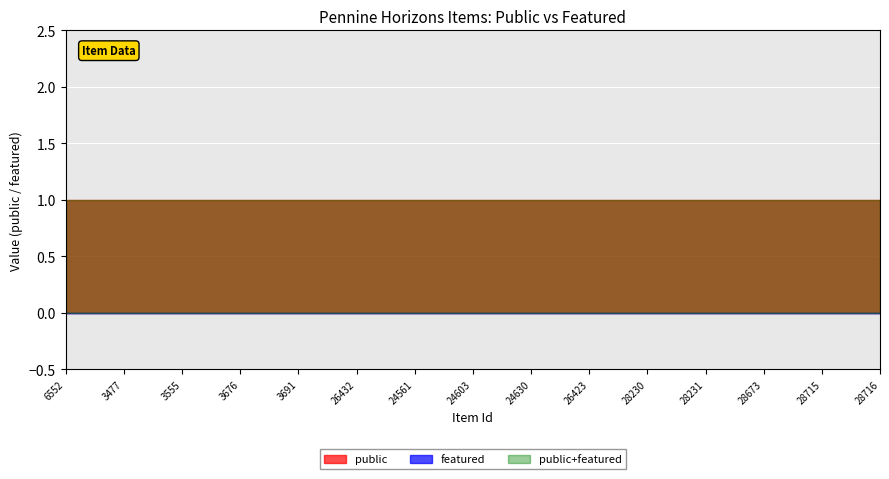

At 24603, list the series in order from smallest to largest.

featured, public